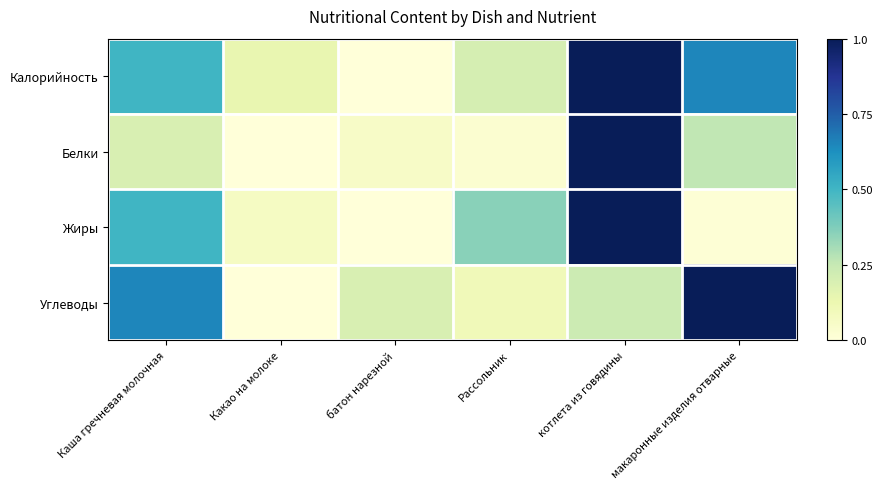

What is the spread (max minus min) of values at Какао на молоке?

0.1